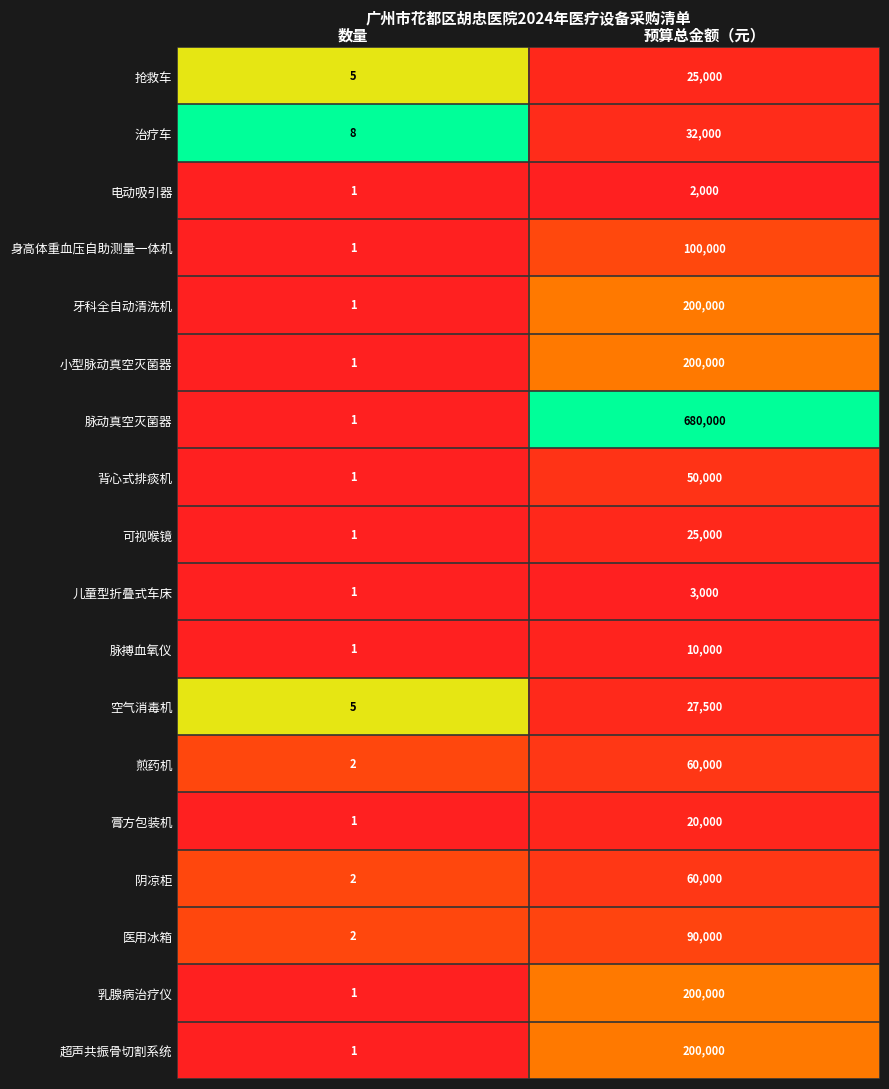

What is the total value across all series at 数量?

36